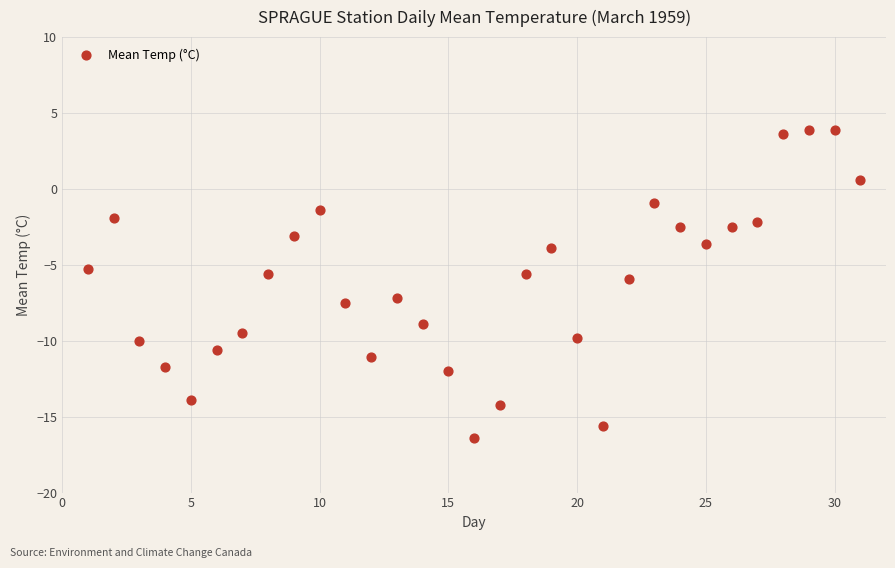

What is the range of X values (max minus min)?

30.0